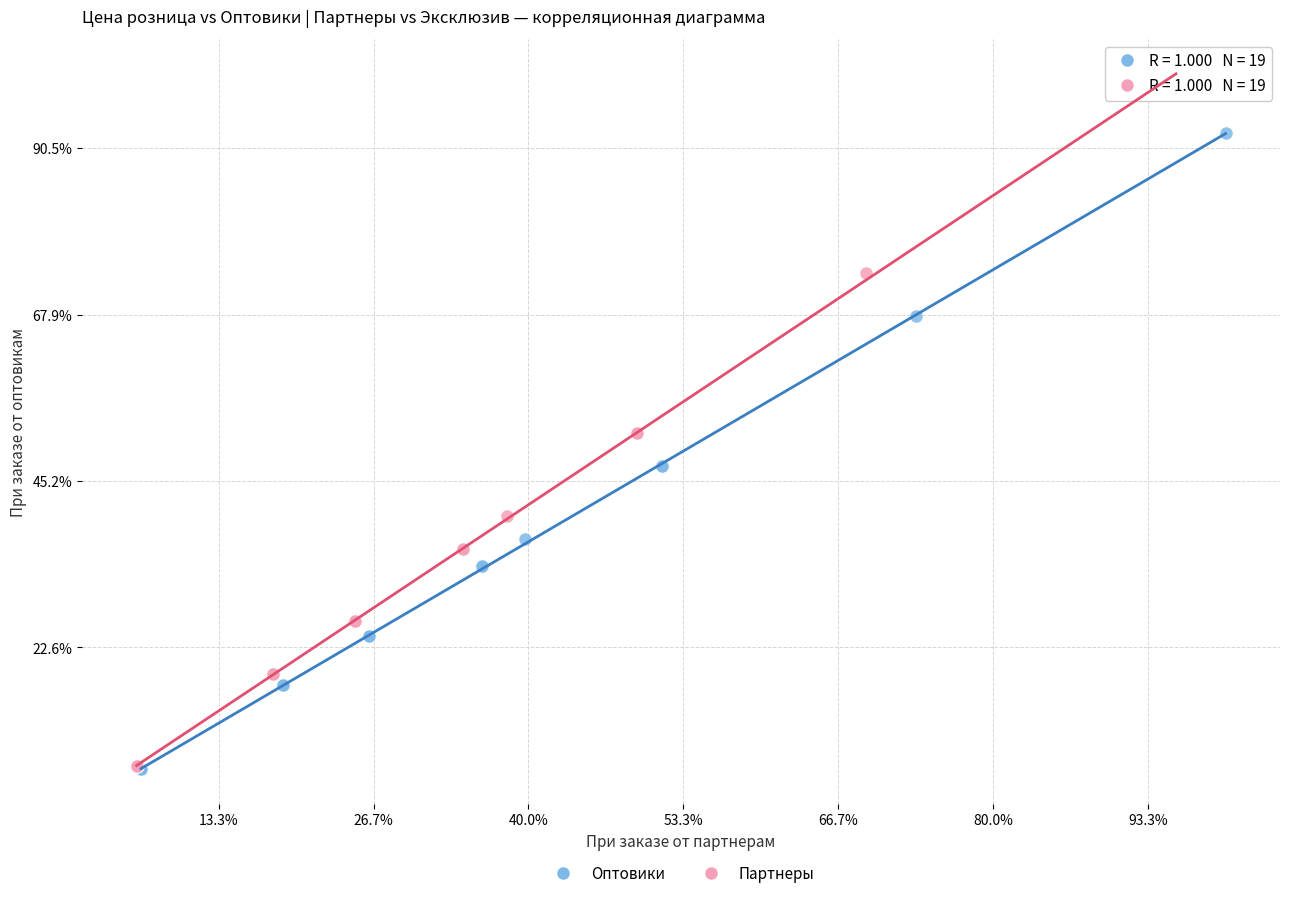

What are all the series names shown in the legend?

Оптовики, Партнеры